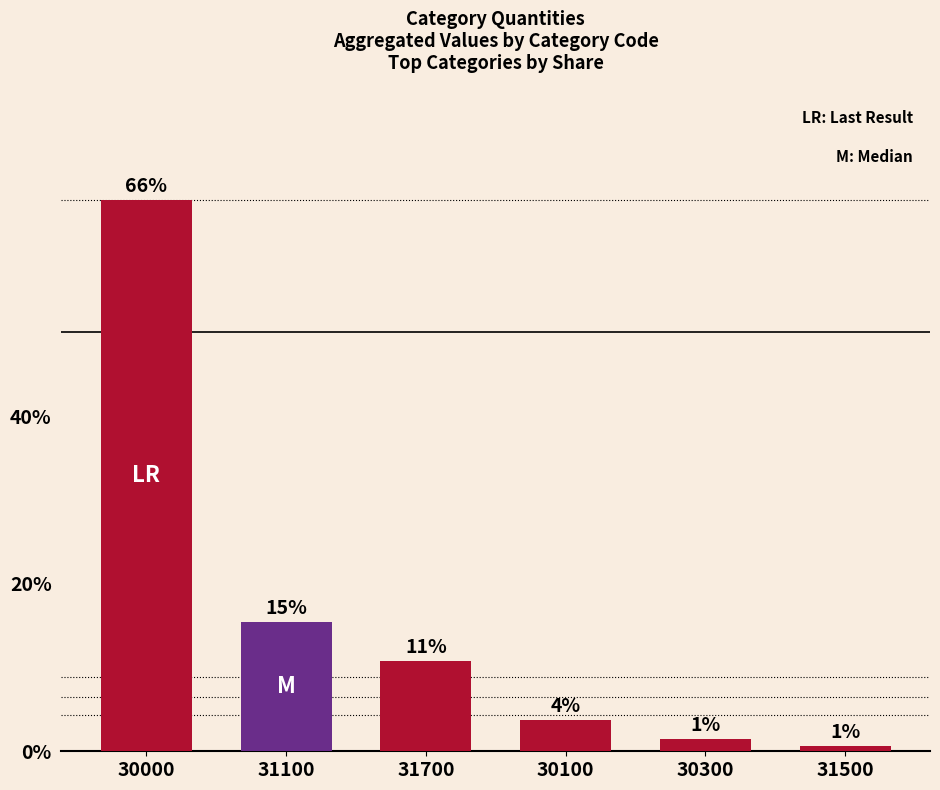

How many bars are there in total?

6